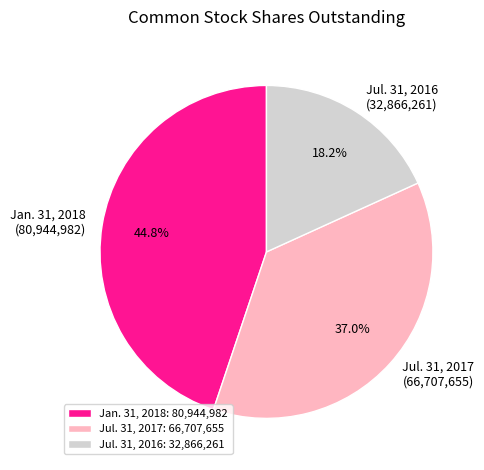

How many slices are in this pie chart?

3